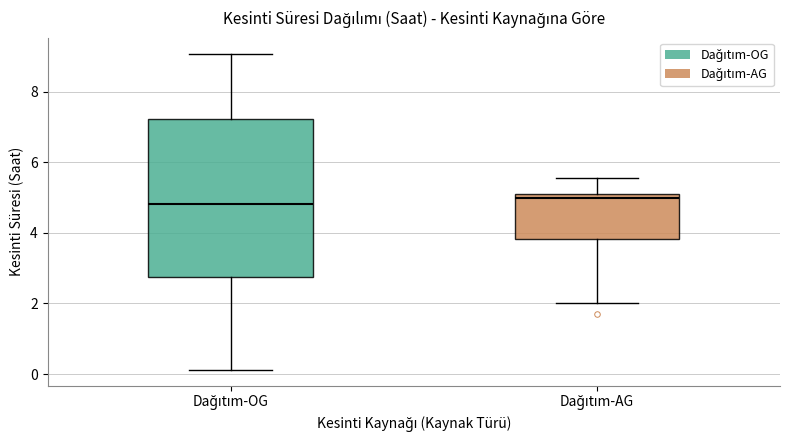

Which box is the tallest, from its lower edge to its upper edge?

Dağıtım-OG